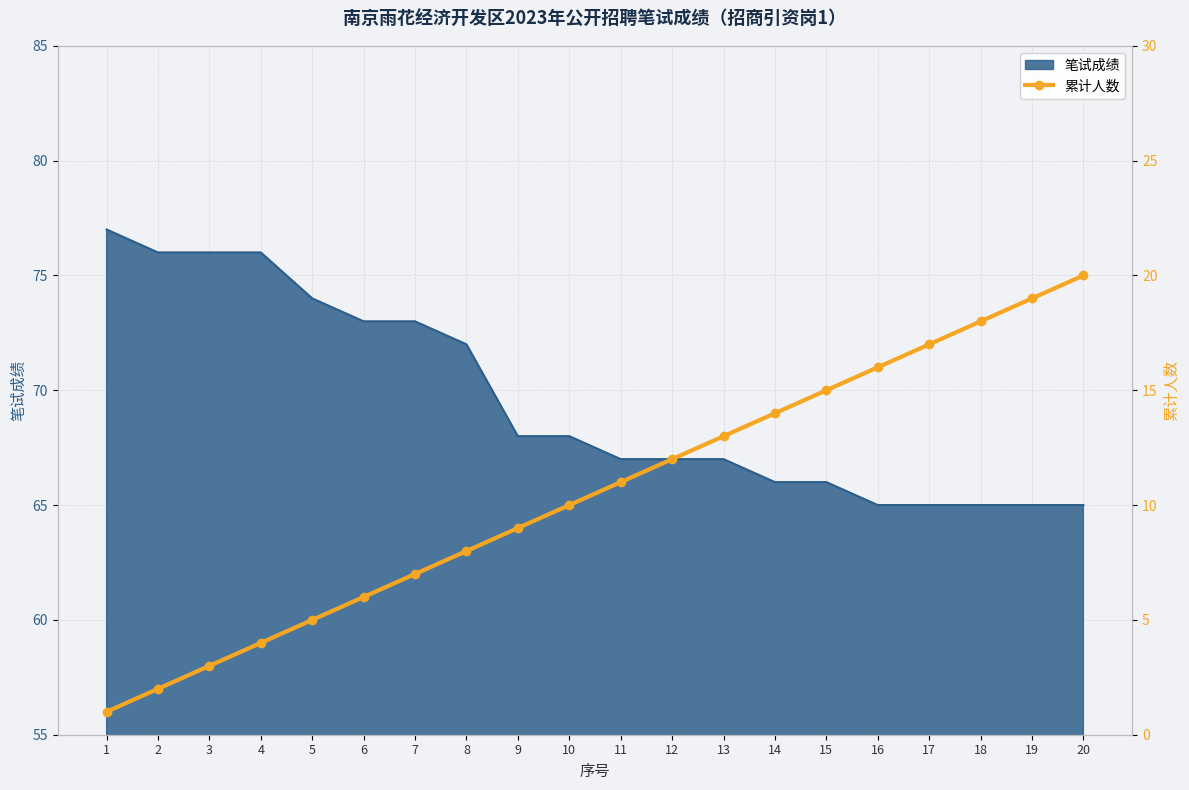

True or false: 笔试成绩 has a value of 65 at 18.

True